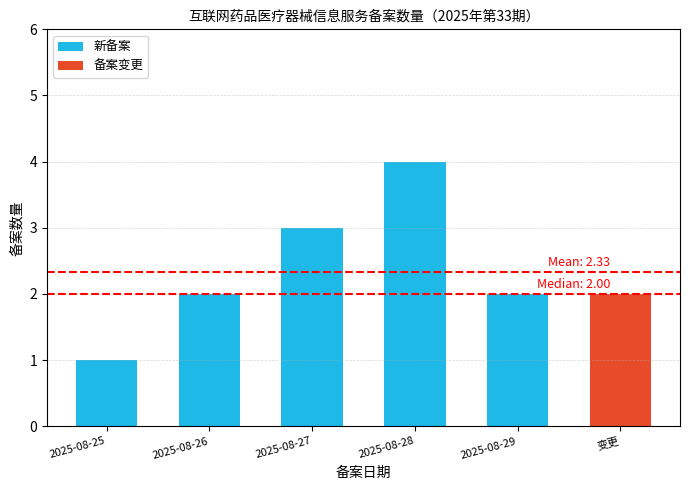

What is the sum of the values at 2025-08-26 and 2025-08-28?

6